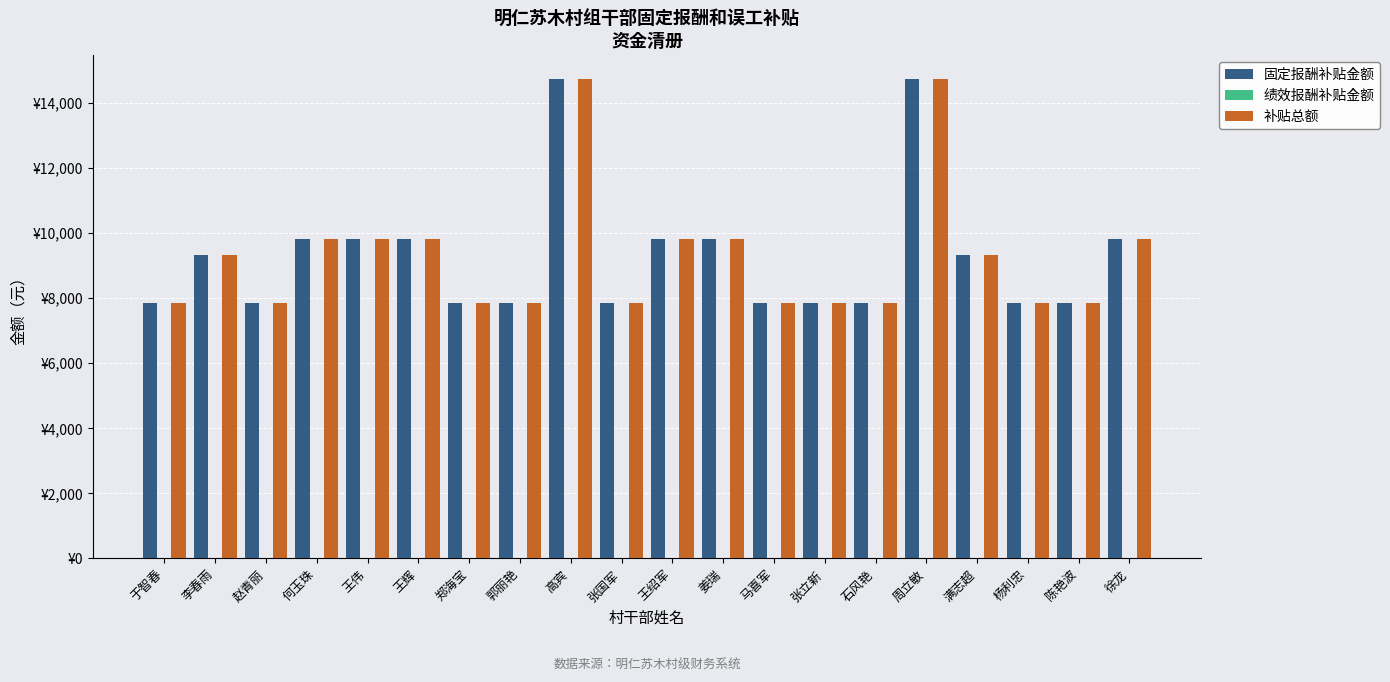

Does the chart contain any negative values?

No